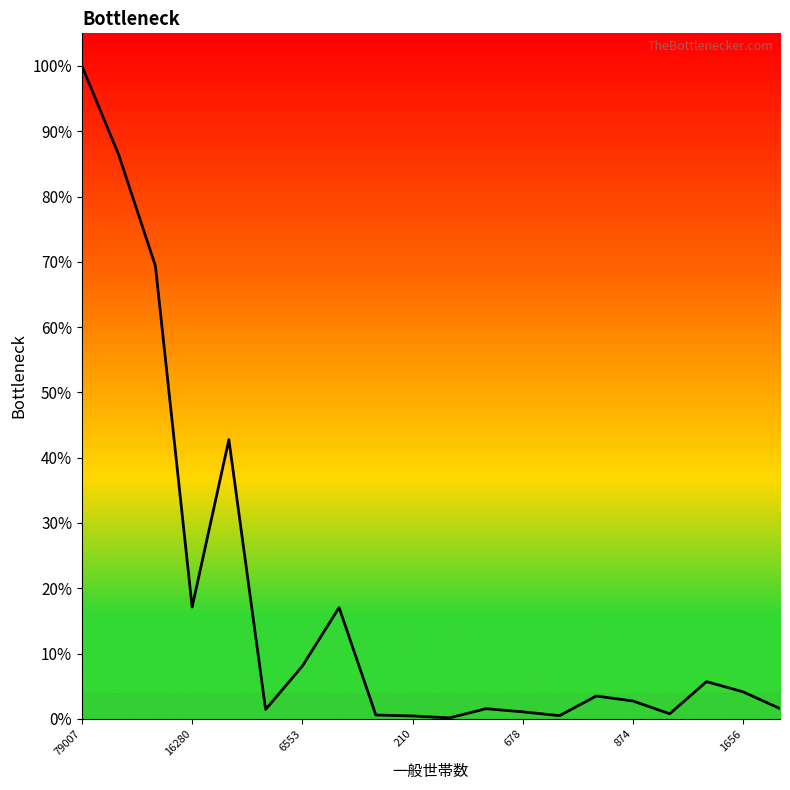

Is this an area chart (filled region under the line)?

Yes